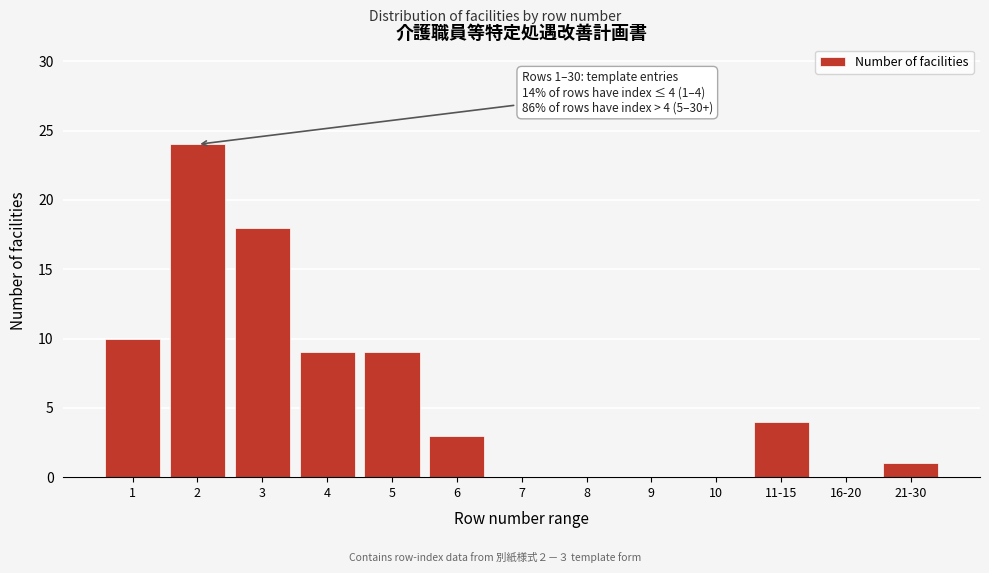

Reading left to right, what are all the values shown in this chart?

1=10	2=24	3=18	4=9	5=9	6=3	7=0	8=0	9=0	10=0	11-15=4	16-20=0	21-30=1